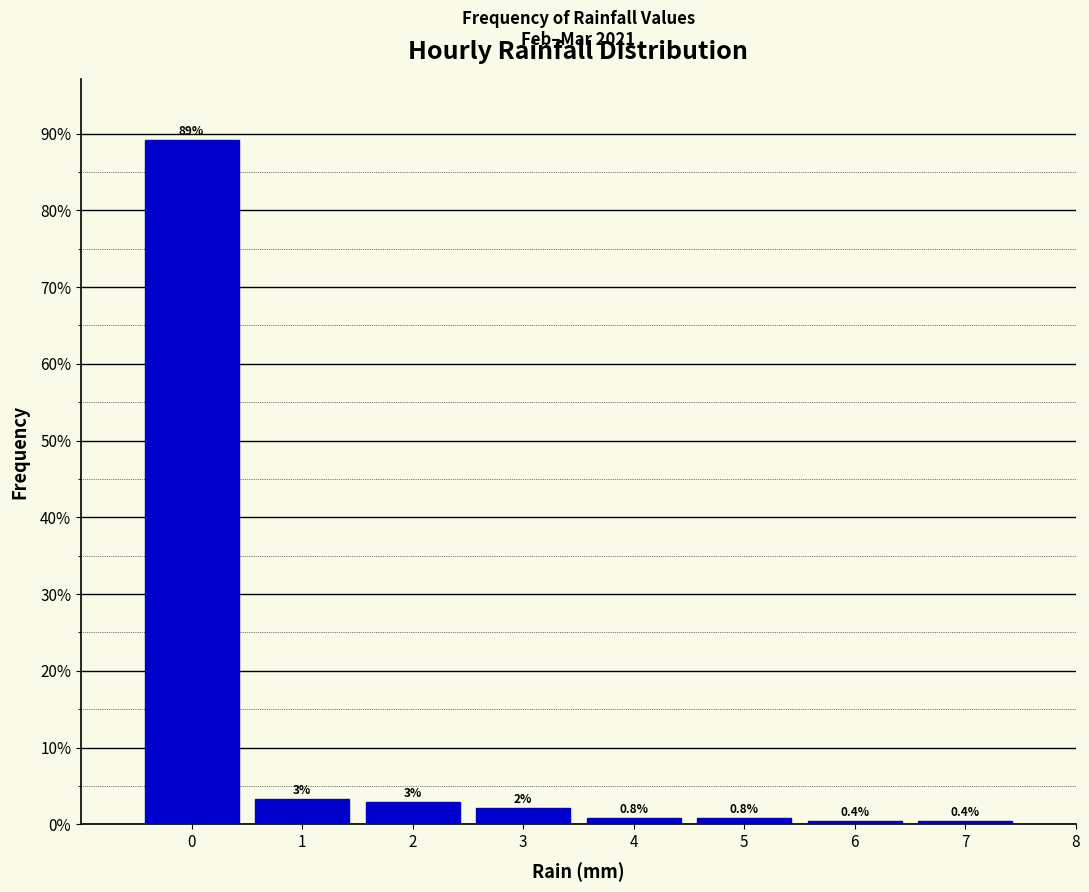

Which range on the x-axis has the tallest bar?

-0.5 to 0.5